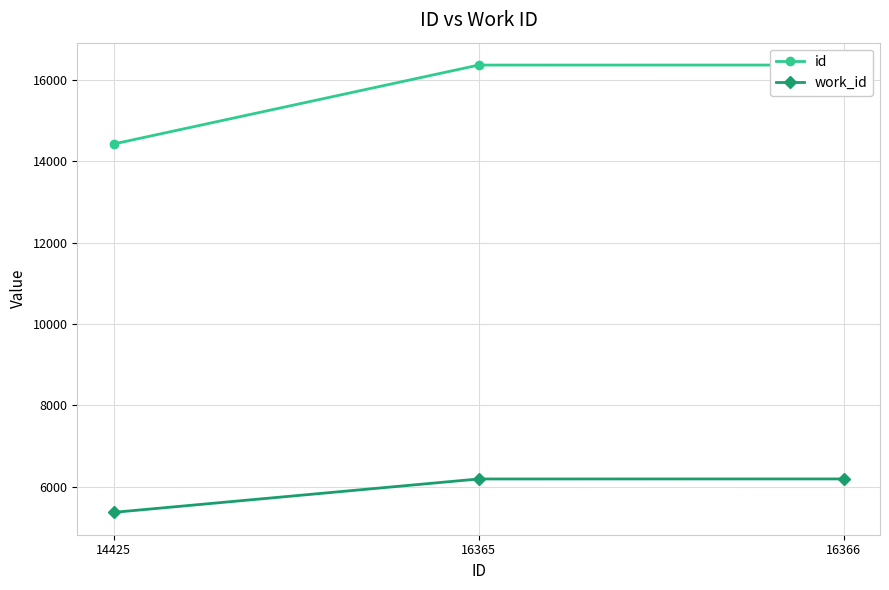

At how many categories does at least one series exceed 7607?

3